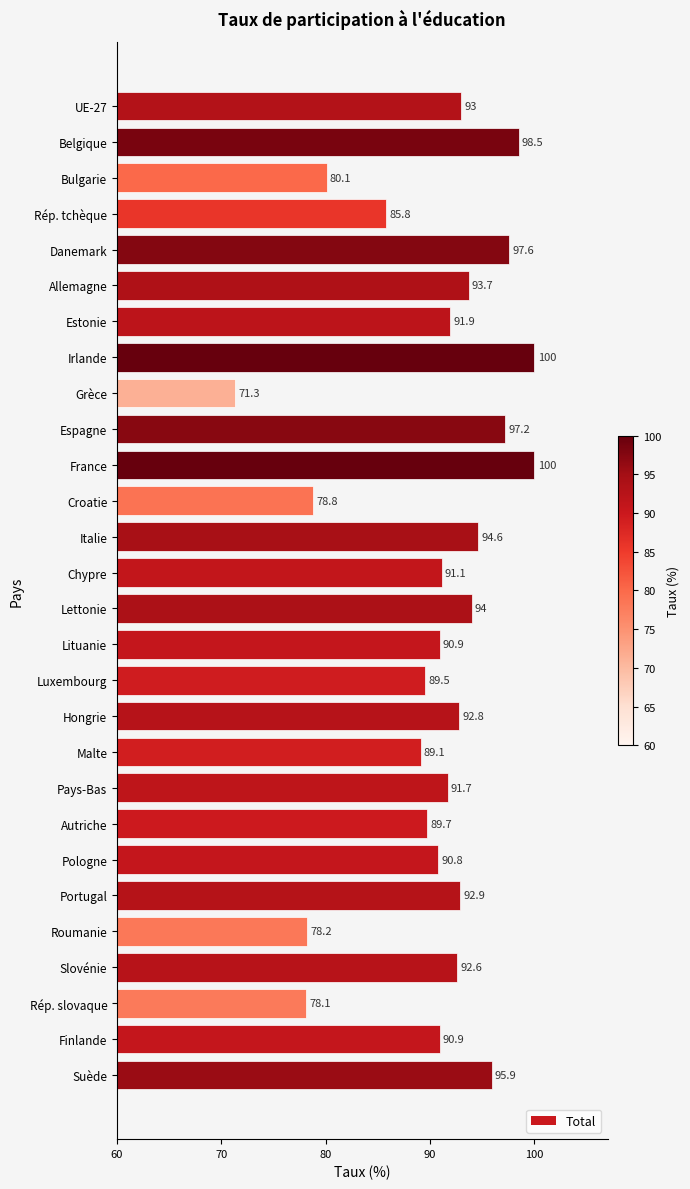

At which label is the value closest to 85?

Rép. tchèque